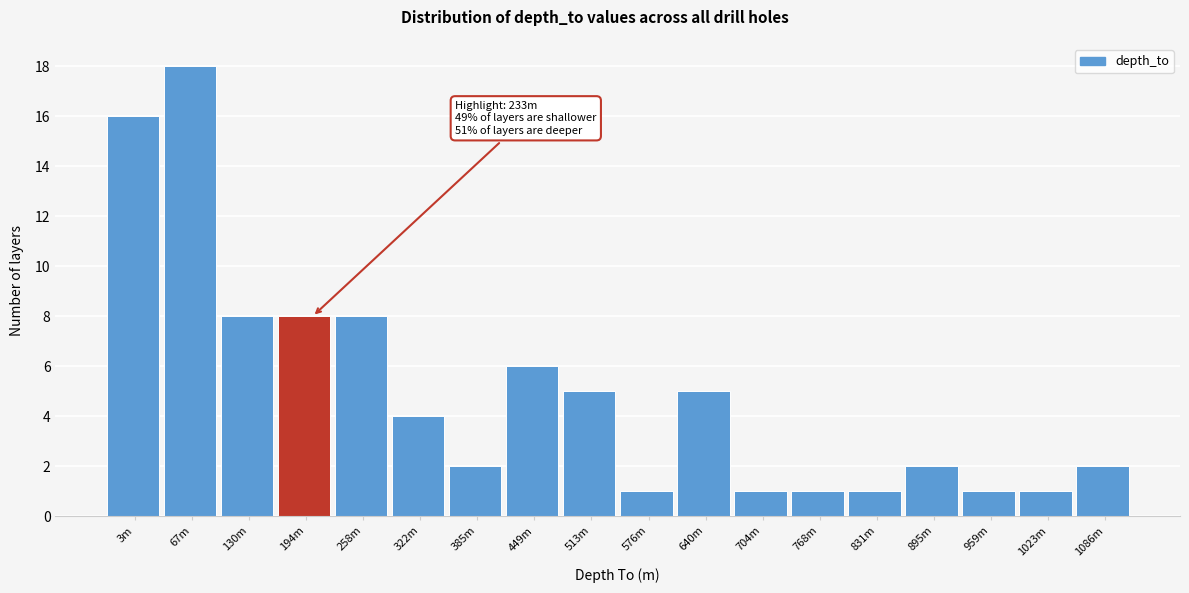

Reading left to right, transcribe all the data shown in this chart.

3m=16	67m=18	130m=8	194m=8	258m=8	322m=4	385m=2	449m=6	513m=5	576m=1	640m=5	704m=1	768m=1	831m=1	895m=2	959m=1	1023m=1	1086m=2